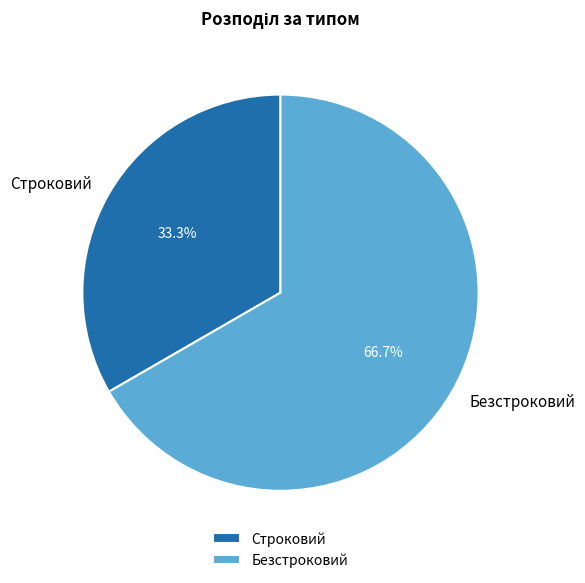

Count the number of slices in the pie.

2